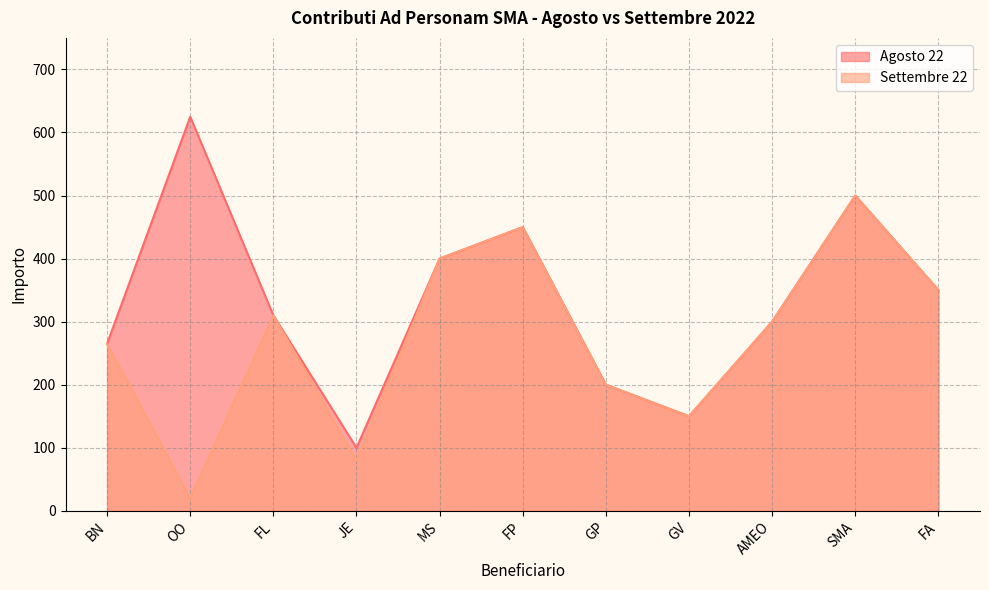

What is the difference between the Settembre 22 values at OO and BN?

245